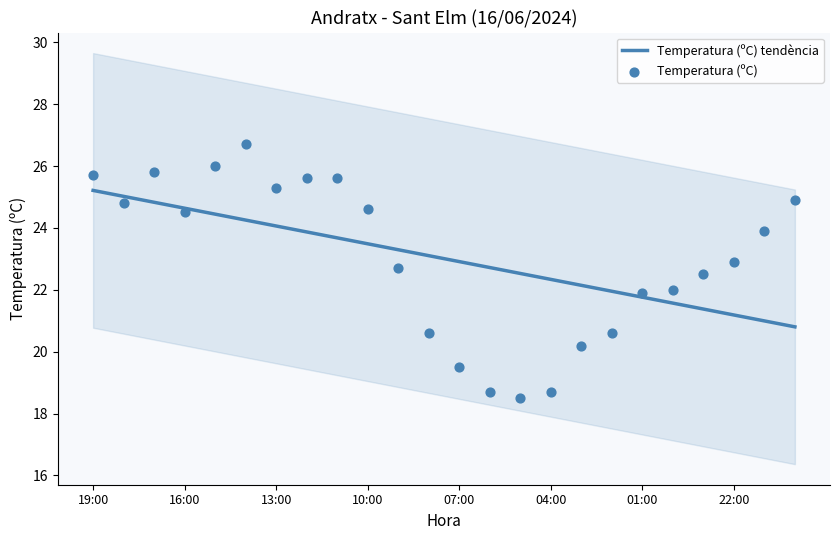

What is the minimum value for Temperatura (ºC) tendència?

20.8